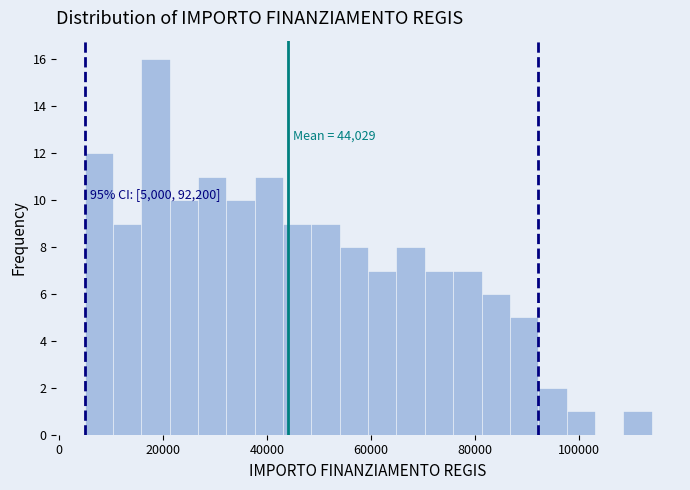

Around what value on the x-axis is the tallest bar? Give the approximate position of its centre, as read against the axis.

18000